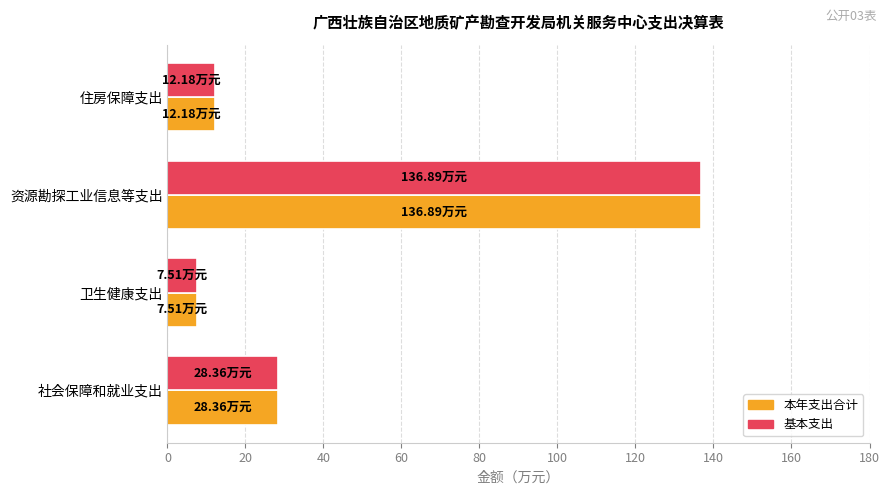

List the labels in order of 本年支出合计 value, smallest first.

卫生健康支出, 住房保障支出, 社会保障和就业支出, 资源勘探工业信息等支出